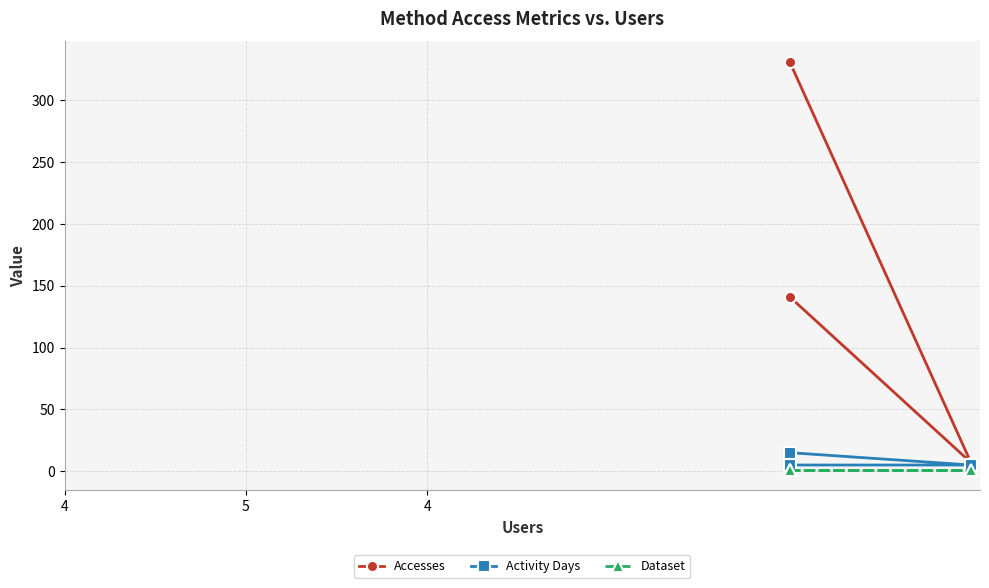

Where does the Accesses series first go above 141?

4